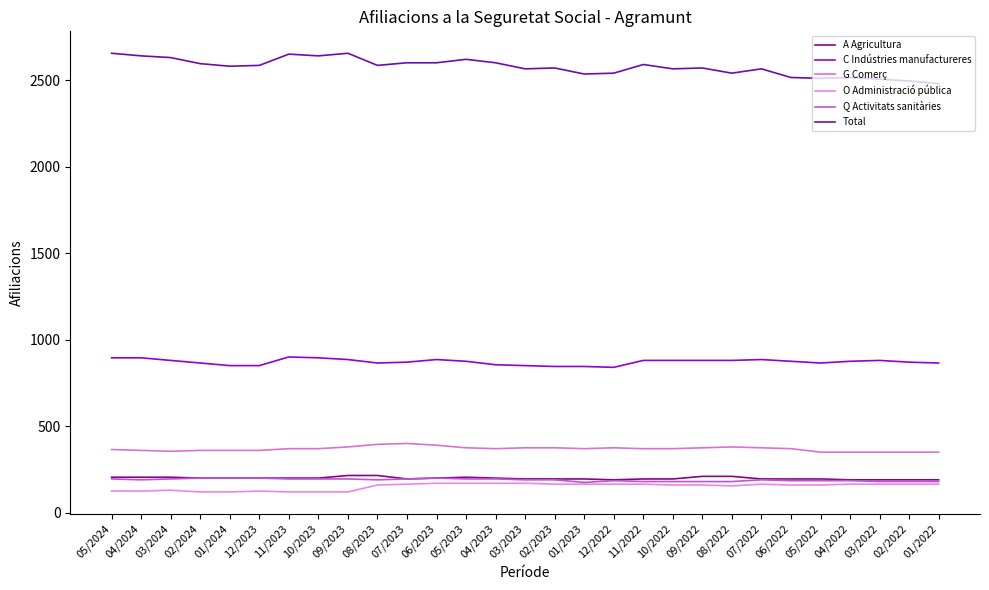

True or false: A Agricultura and C Indústries manufactureres intersect in this chart.

False